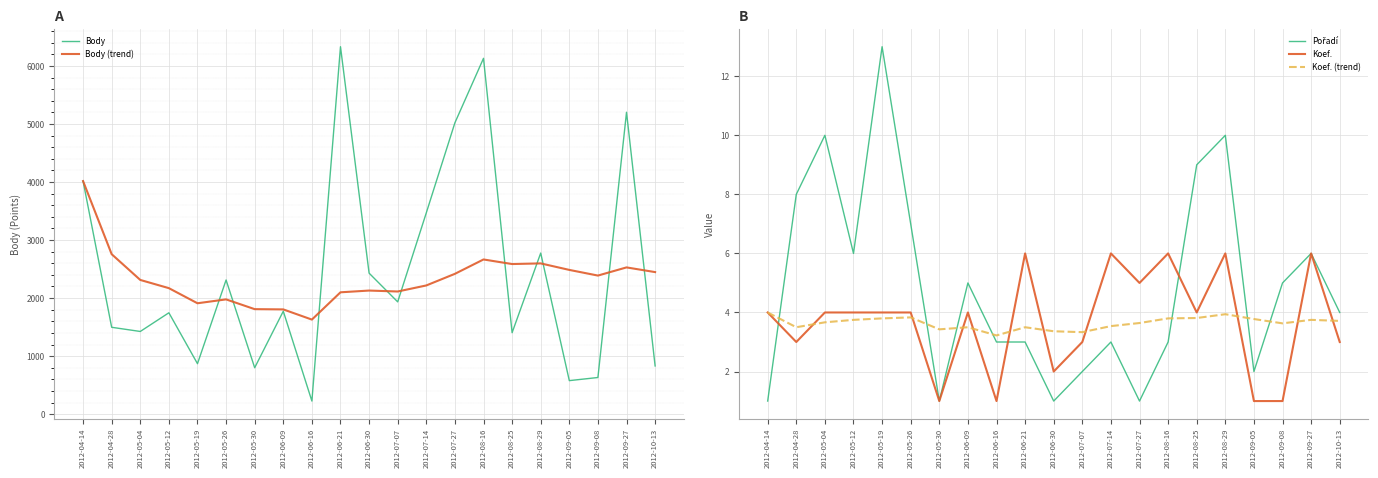

Where does the Koef. series first go above 4?

2012-06-21